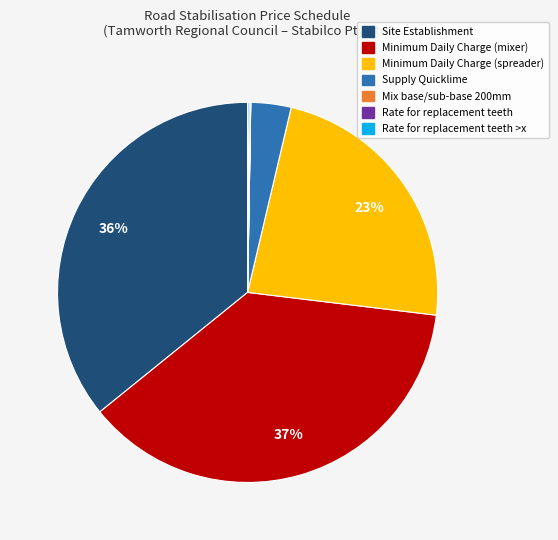

To the nearest percent, what is the difference between the largest and smallest slice percentages?

37%